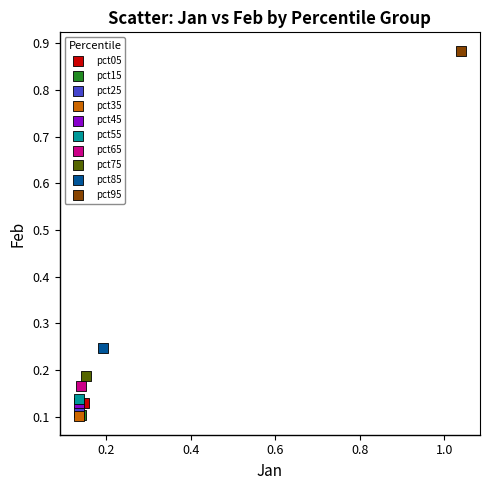

What are all the series names shown in the legend?

pct05, pct15, pct25, pct35, pct45, pct55, pct65, pct75, pct85, pct95